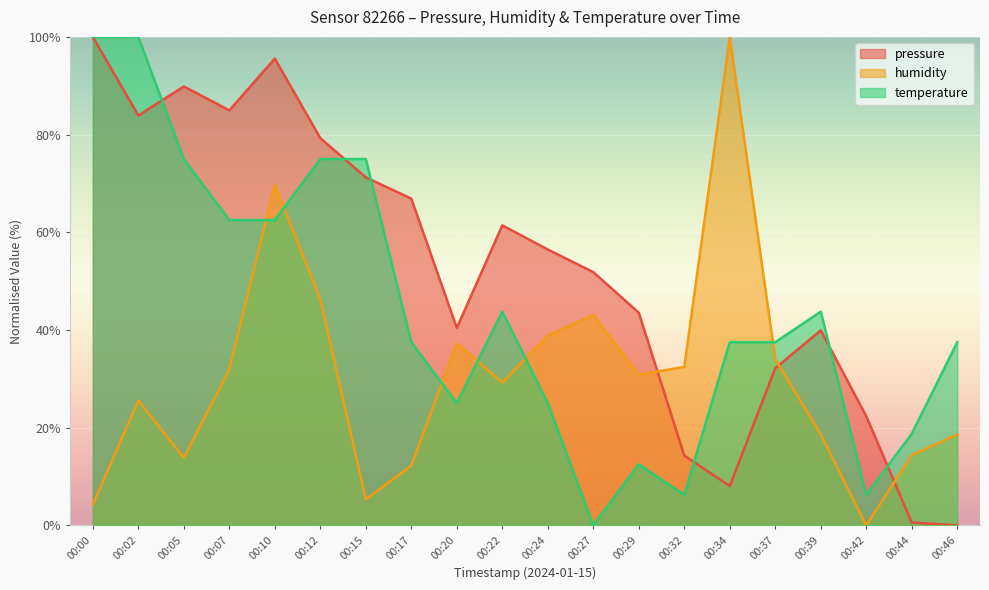

At which label does pressure reach its peak?

00:00